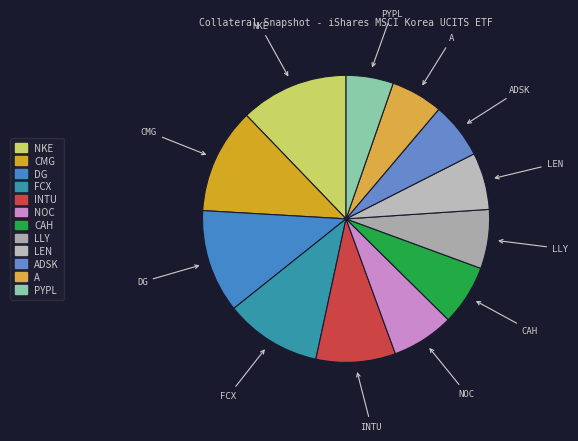

Do ADSK and LEN together represent more than half of the pie?

No